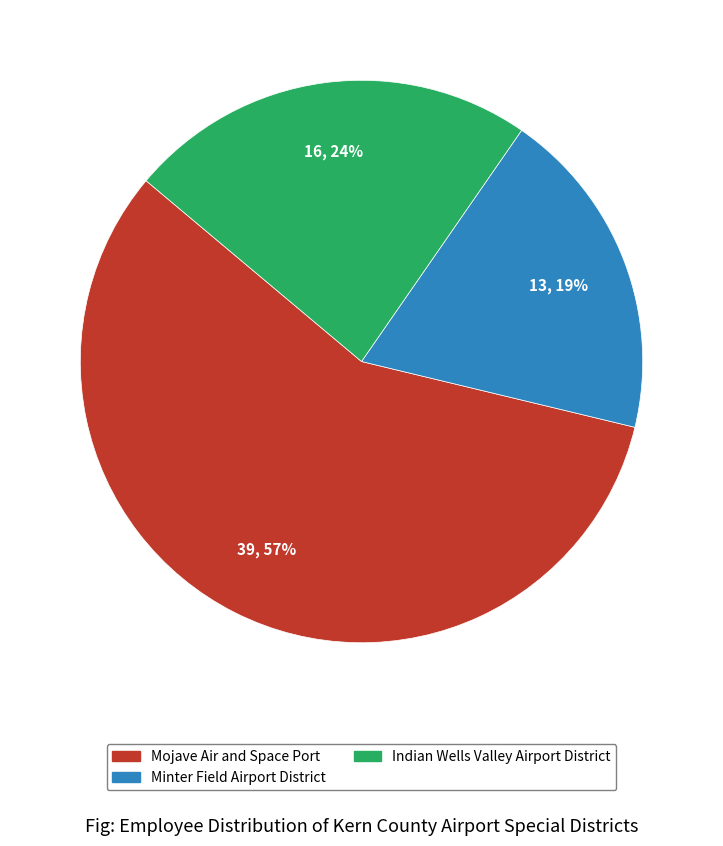

What percentage is the Indian Wells Valley Airport District slice, to the nearest percent?

24%